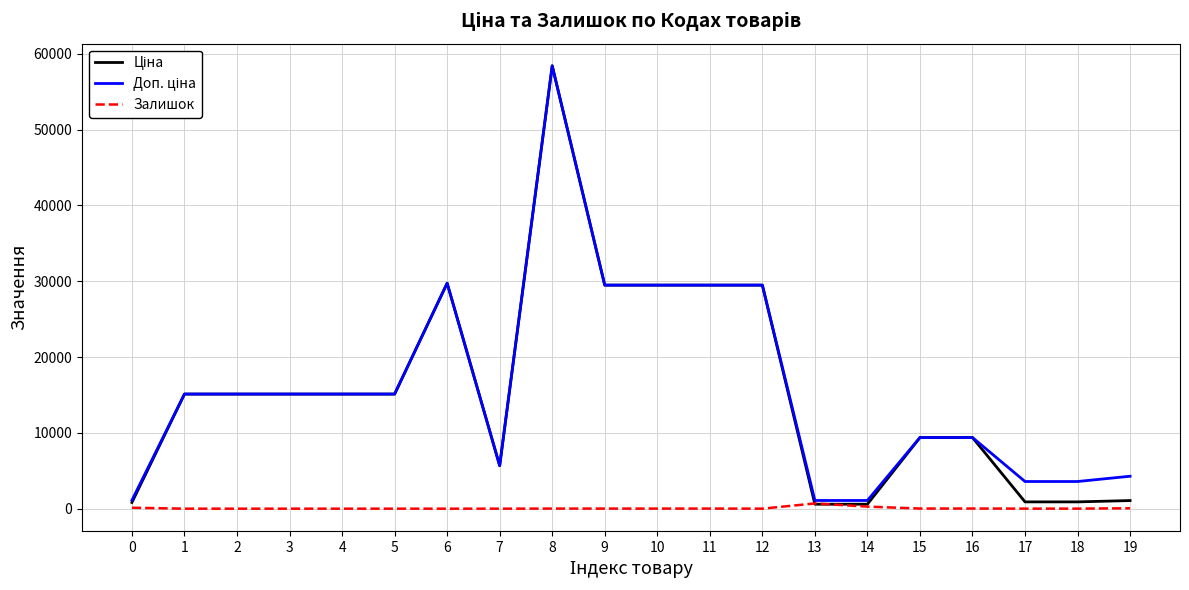

What is the difference between the highest and lowest values at 4?

15120.0